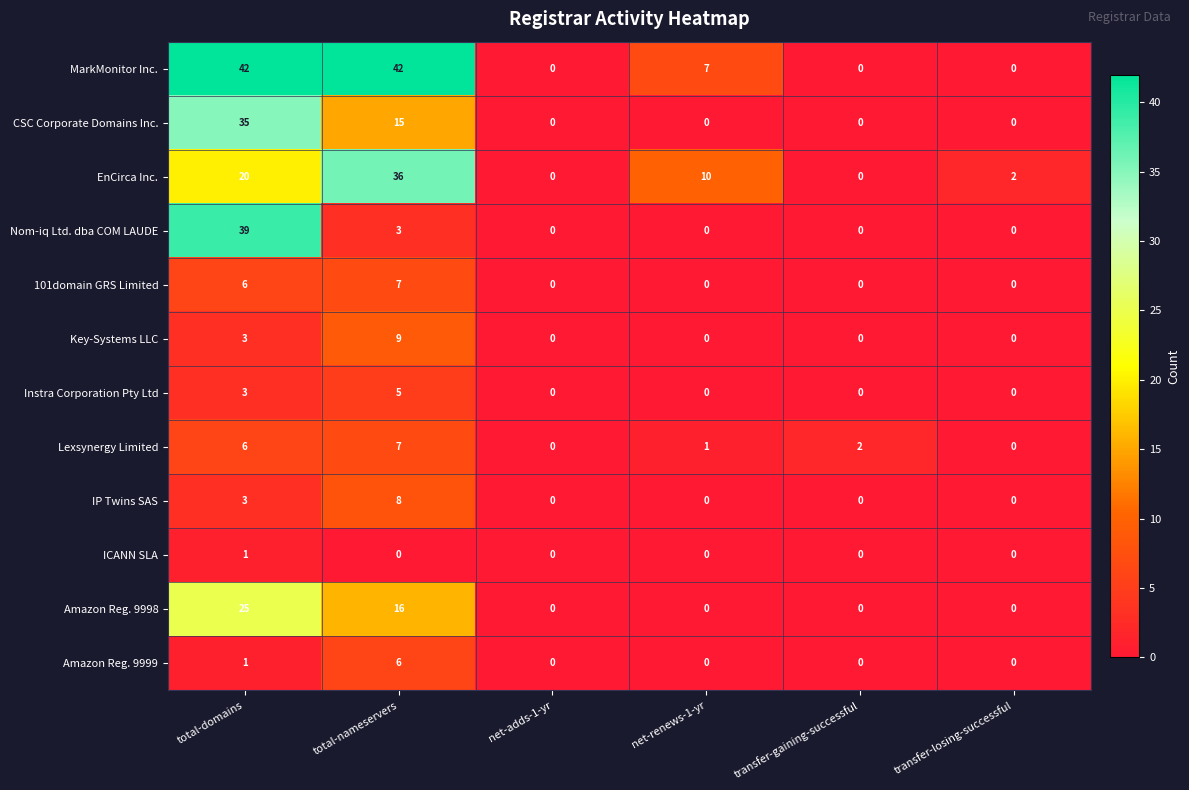

Between net-adds-1-yr and transfer-gaining-successful, which series saw the biggest shift?

Lexsynergy Limited